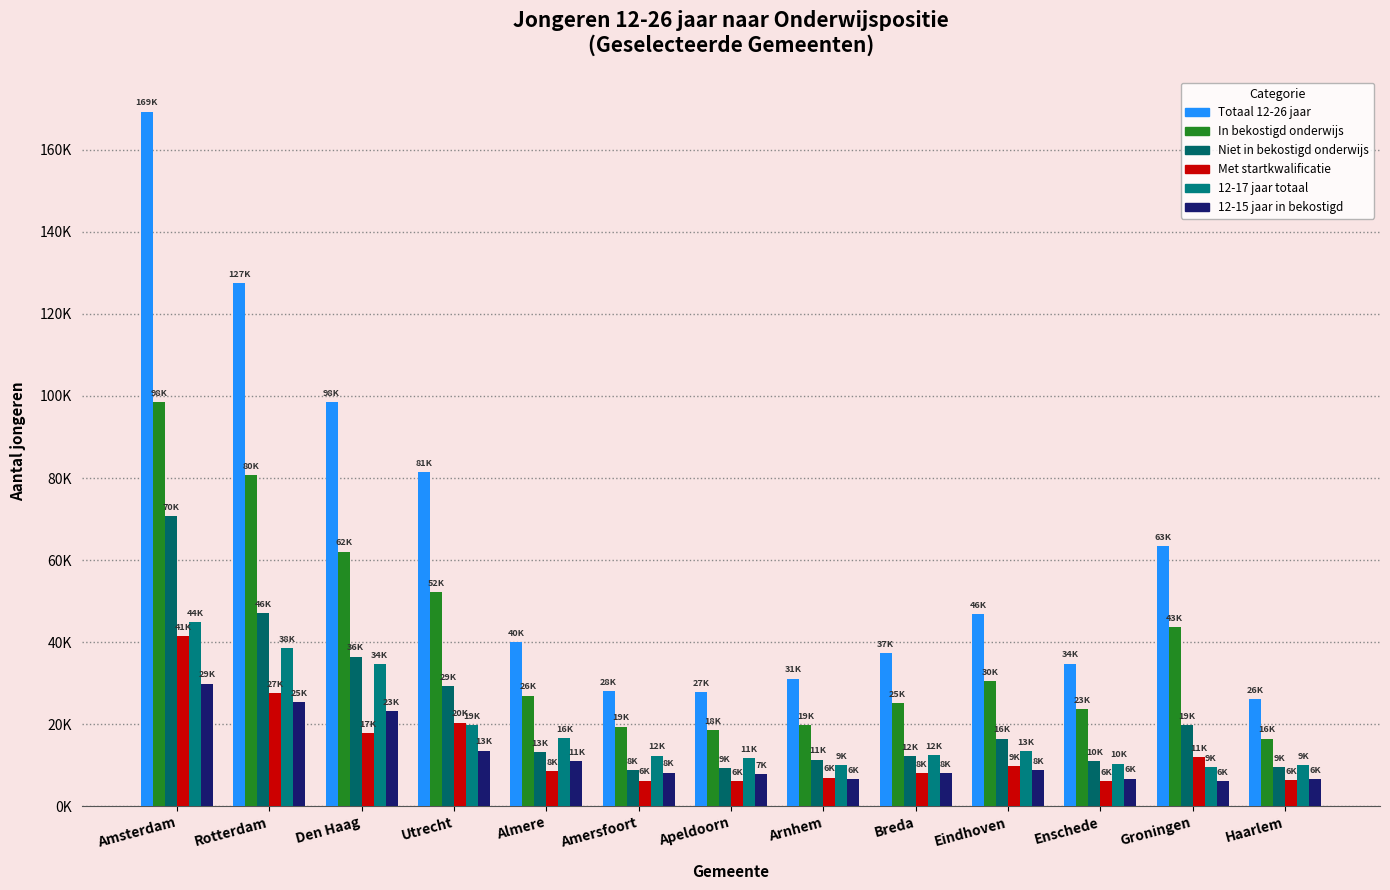

What is the sum of all Met startkwalificatie values?

177450